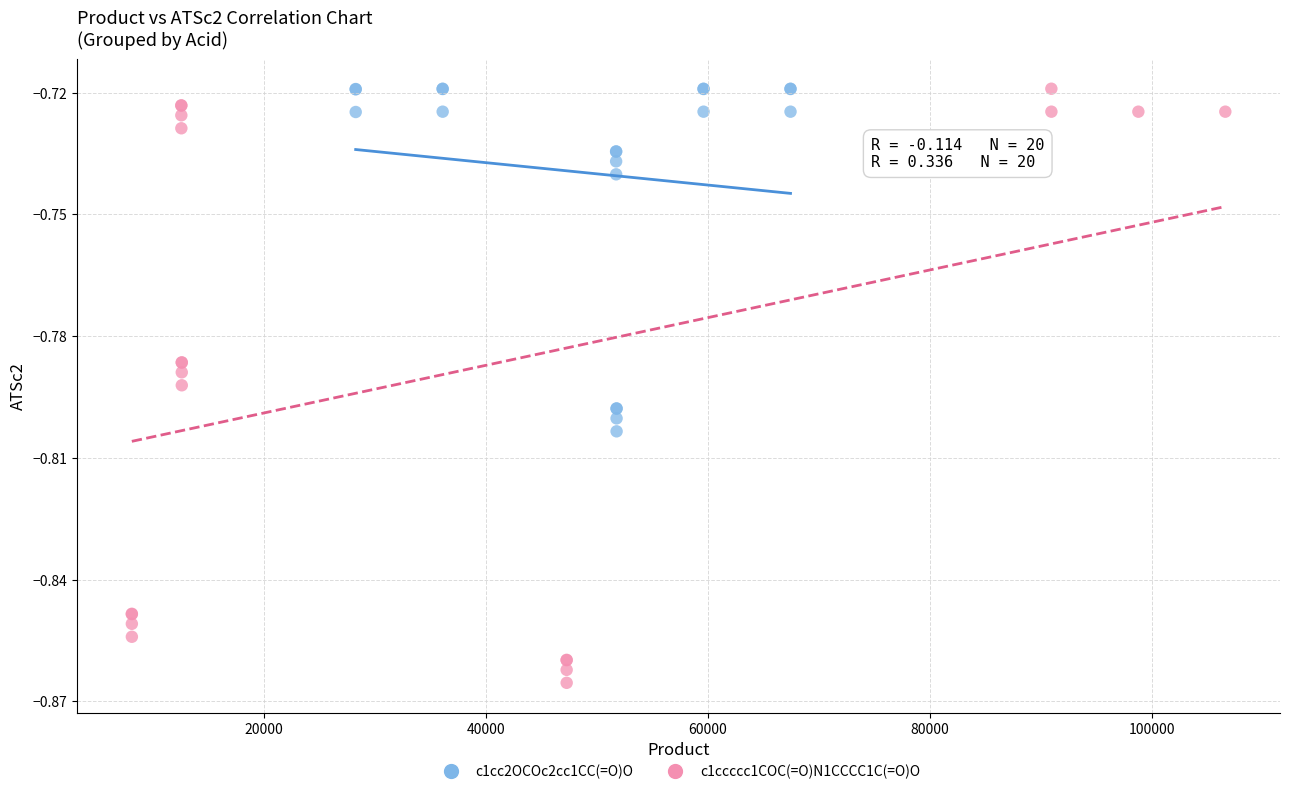

Which series contains the lowest Y value?

c1ccccc1COC(=O)N1CCCC1C(=O)O